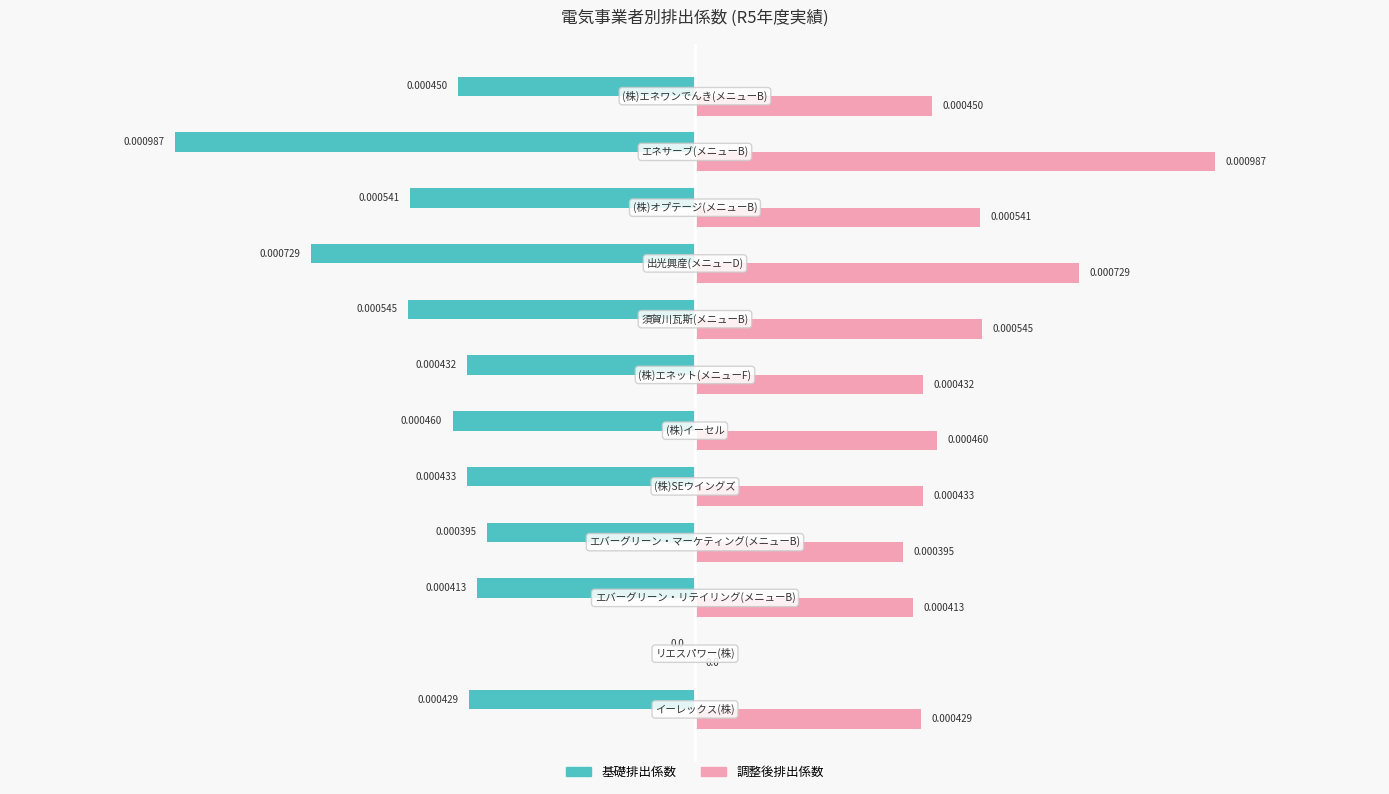

Rank the series by their maximum value, from lowest to highest.

基礎排出係数, 調整後排出係数